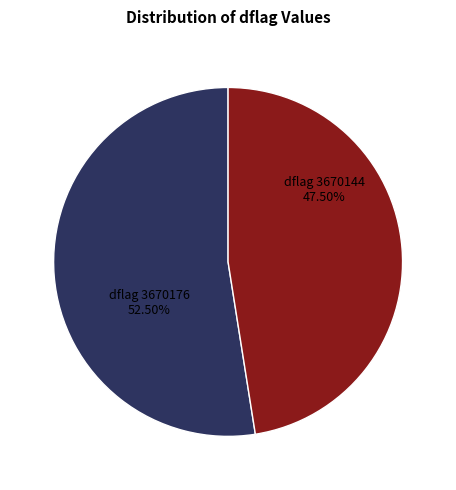

Is there a majority slice in this chart?

Yes